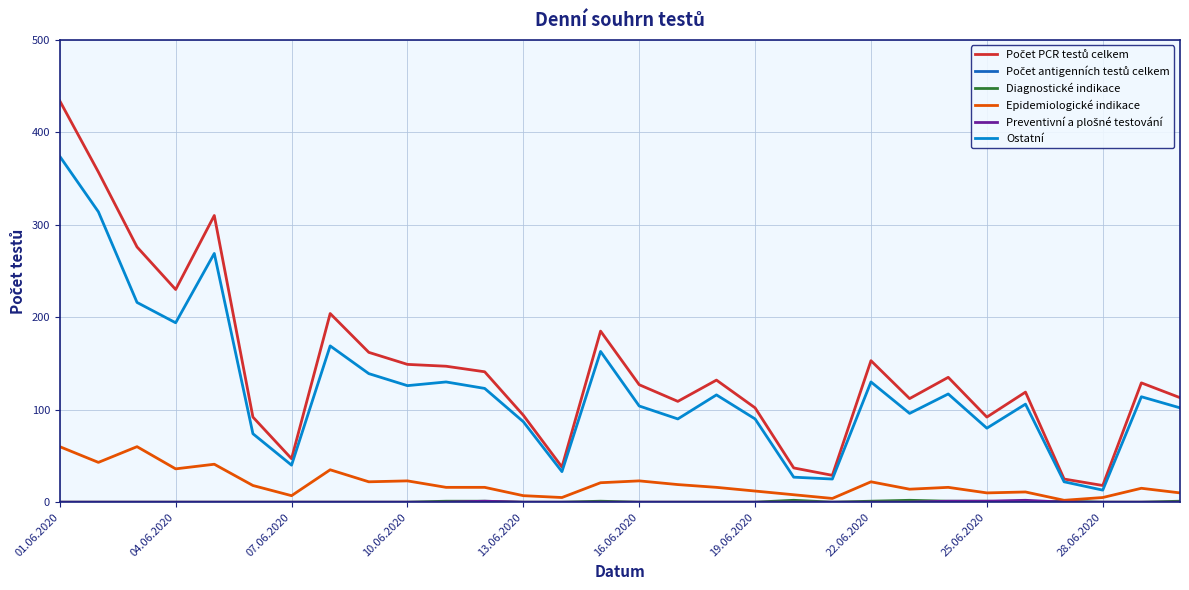

True or false: Ostatní and Epidemiologické indikace intersect in this chart.

False